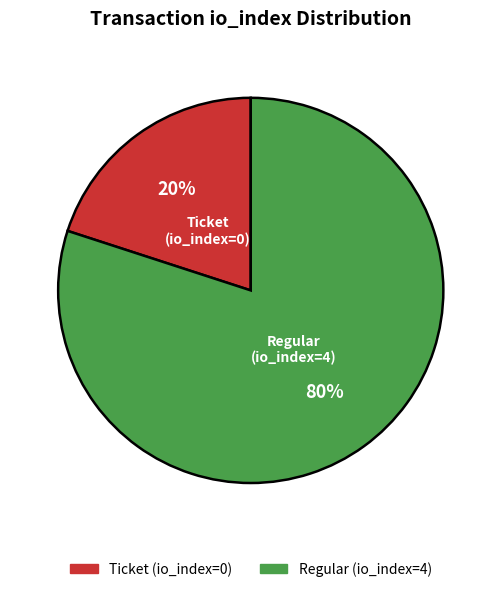

Between Ticket (io_index=0) and Regular (io_index=4), which is larger?

Regular (io_index=4)